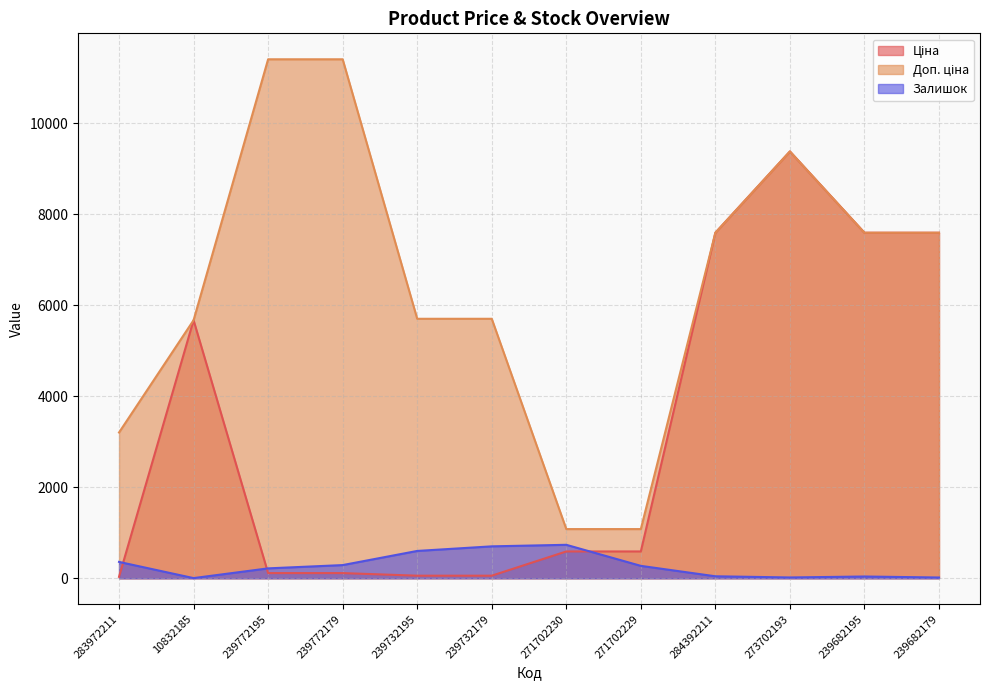

Rank the series at 239682195 from highest to lowest value.

Ціна, Доп. ціна, Залишок